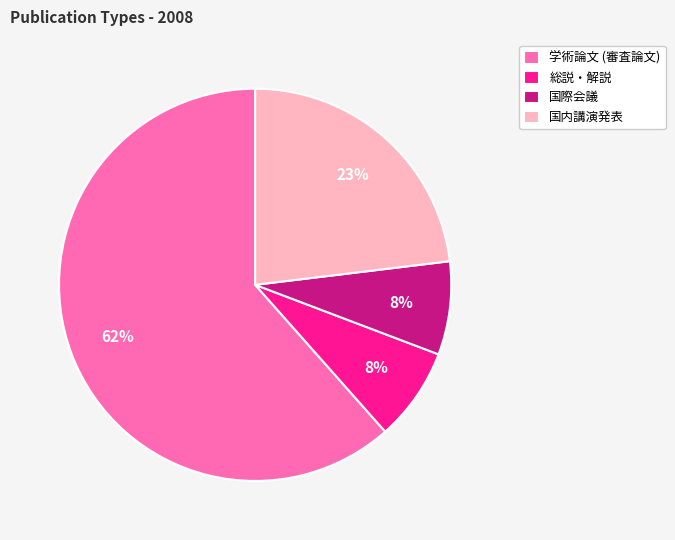

What percentage is the 総説・解説 slice, to the nearest percent?

8%